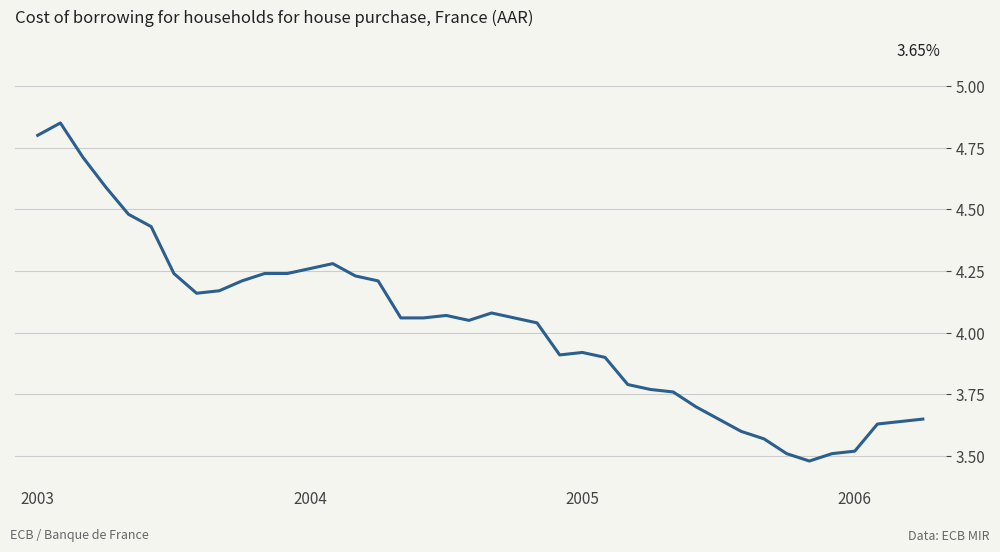

What is the difference between the maximum and minimum values?

1.4